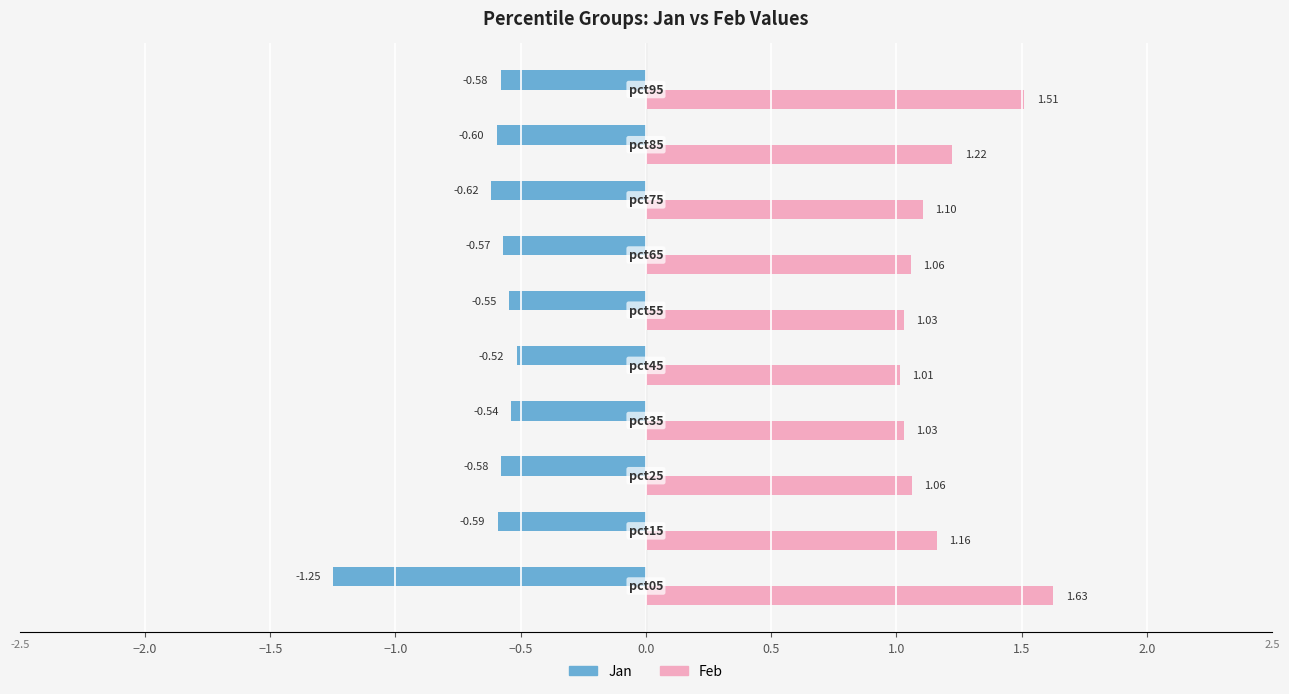

Which series has the widest spread of values?

Jan